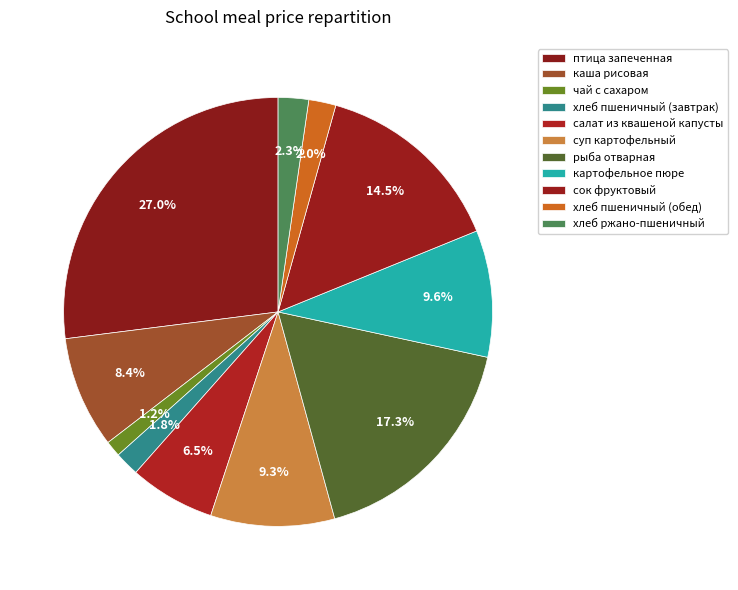

Does any single category account for the majority?

No